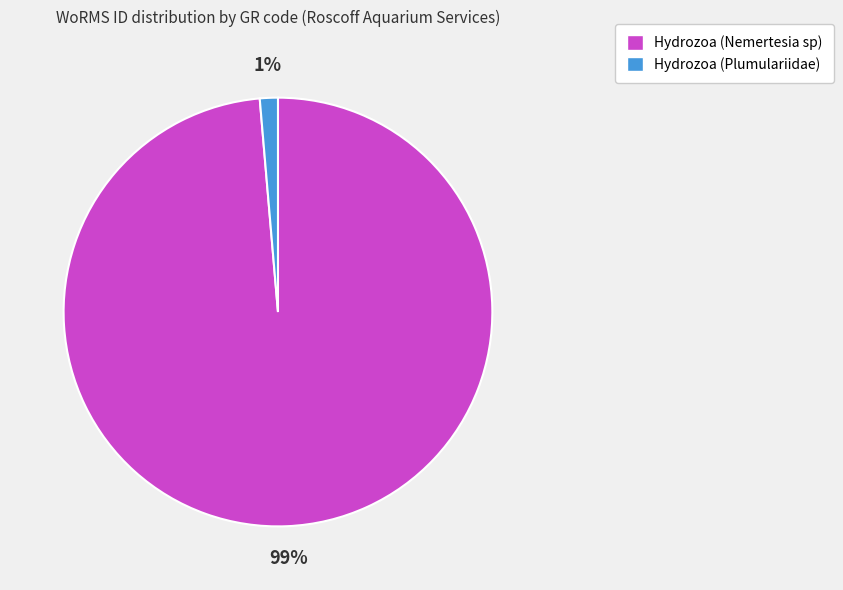

Is the sum of Hydrozoa (Plumulariidae) and Hydrozoa (Nemertesia sp) greater than half?

Yes